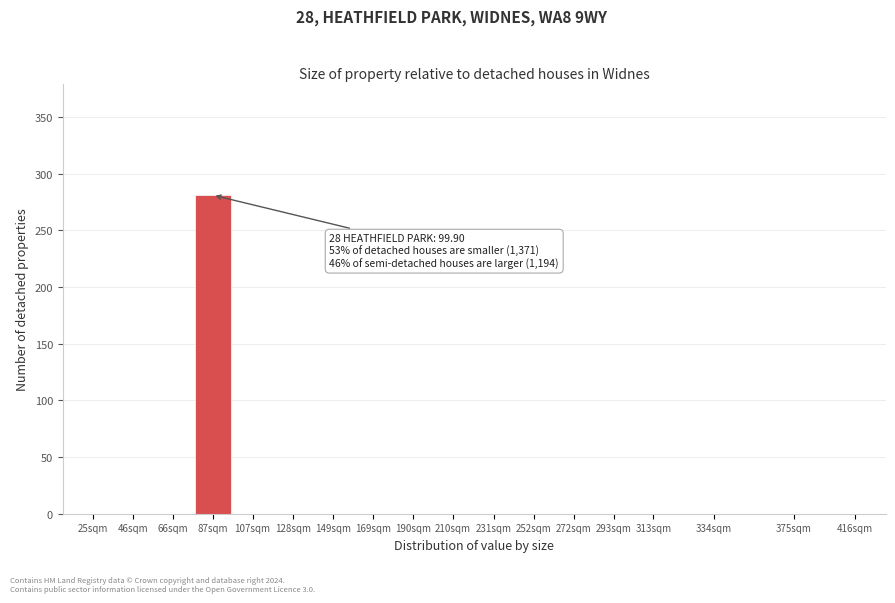

Reading left to right, list all the values displayed in this chart.

25sqm=0	46sqm=0	66sqm=0	87sqm=281	107sqm=0	128sqm=0	149sqm=0	169sqm=0	190sqm=0	210sqm=0	231sqm=0	252sqm=0	272sqm=0	293sqm=0	313sqm=0	334sqm=0	375sqm=0	416sqm=0